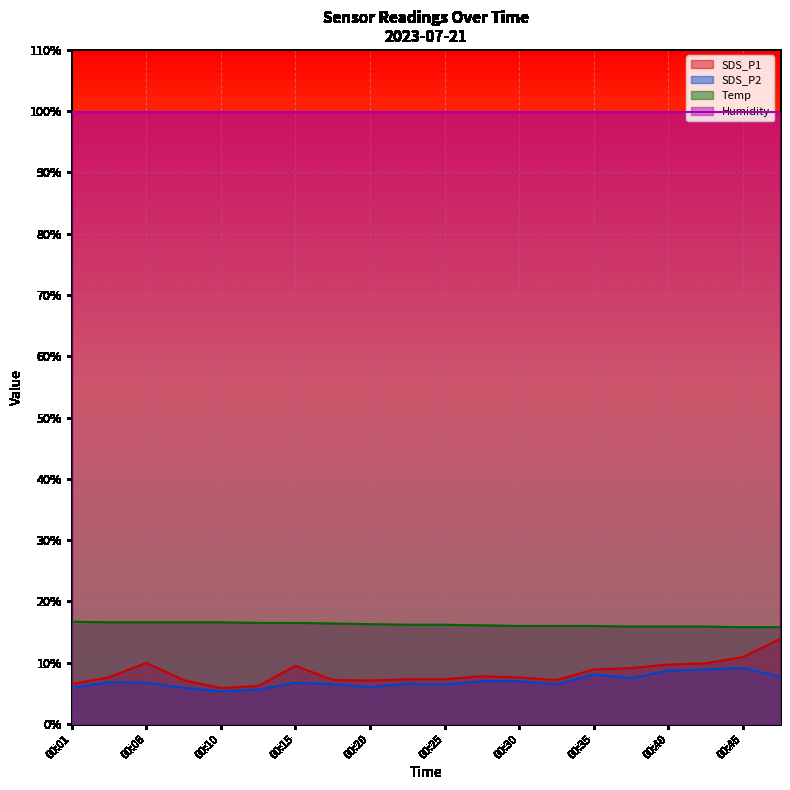

In SDS_P1, how many points are lower than both neighbors (excluding endpoints)?

3